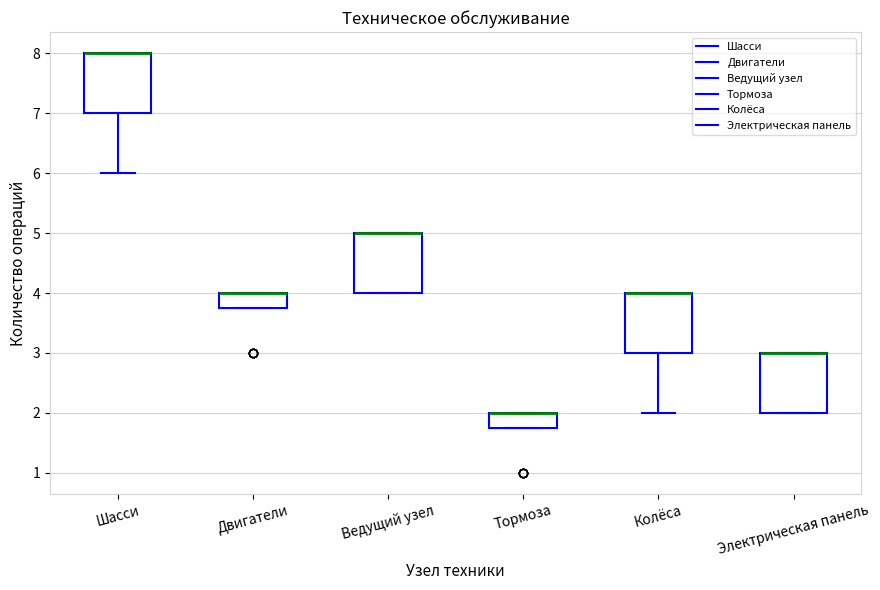

Reading left to right, read every box against the y-axis: the position of its median line, the range the box covers, and the ends of its whiskers. The values are not printed on the chart, so give them approximately, as read against the axis.

Шасси: median 8.0 (drawn on the box's upper edge), box 7.0 to 8.0, whiskers 6.0 to 8.0
Двигатели: median 4.0 (drawn on the box's upper edge), box 3.8 to 4.0, whiskers 3.8 to 4.0
Ведущий узел: median 5.0 (drawn on the box's upper edge), box 4.0 to 5.0, whiskers 4.0 to 5.0
Тормоза: median 2.0 (drawn on the box's upper edge), box 1.8 to 2.0, whiskers 1.8 to 2.0
Колёса: median 4.0 (drawn on the box's upper edge), box 3.0 to 4.0, whiskers 2.0 to 4.0
Электрическая панель: median 3.0 (drawn on the box's upper edge), box 2.0 to 3.0, whiskers 2.0 to 3.0